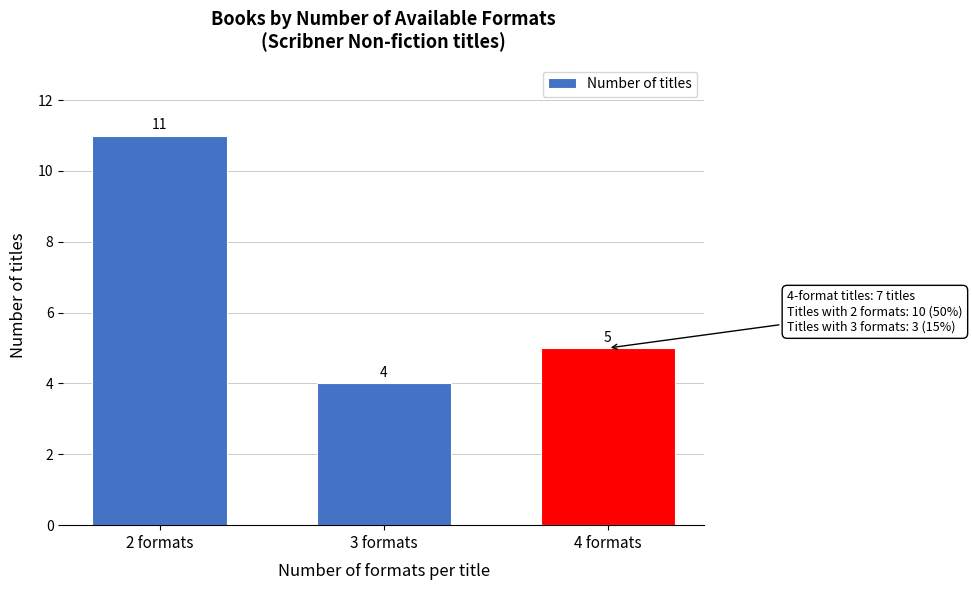

Reading left to right, what are all the values shown in this chart?

11	4	5